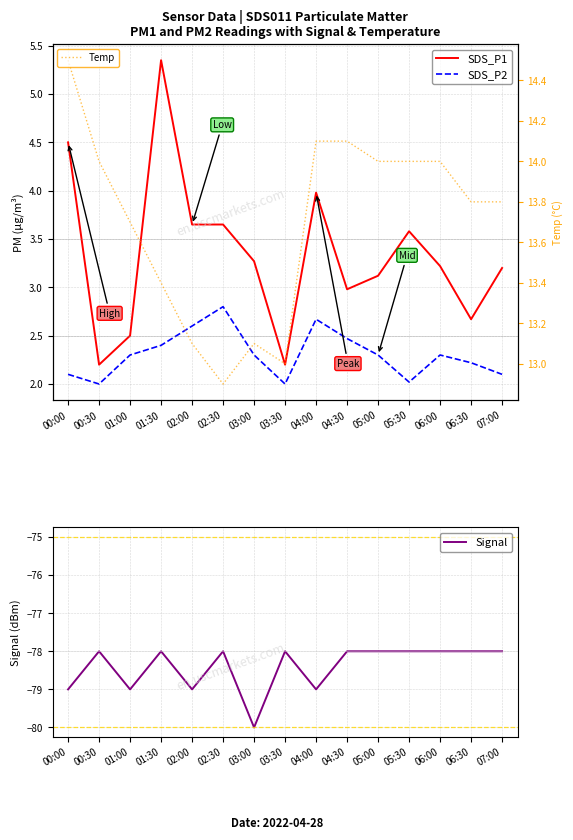

True or false: Temp has more than 1 interior local peaks.

False